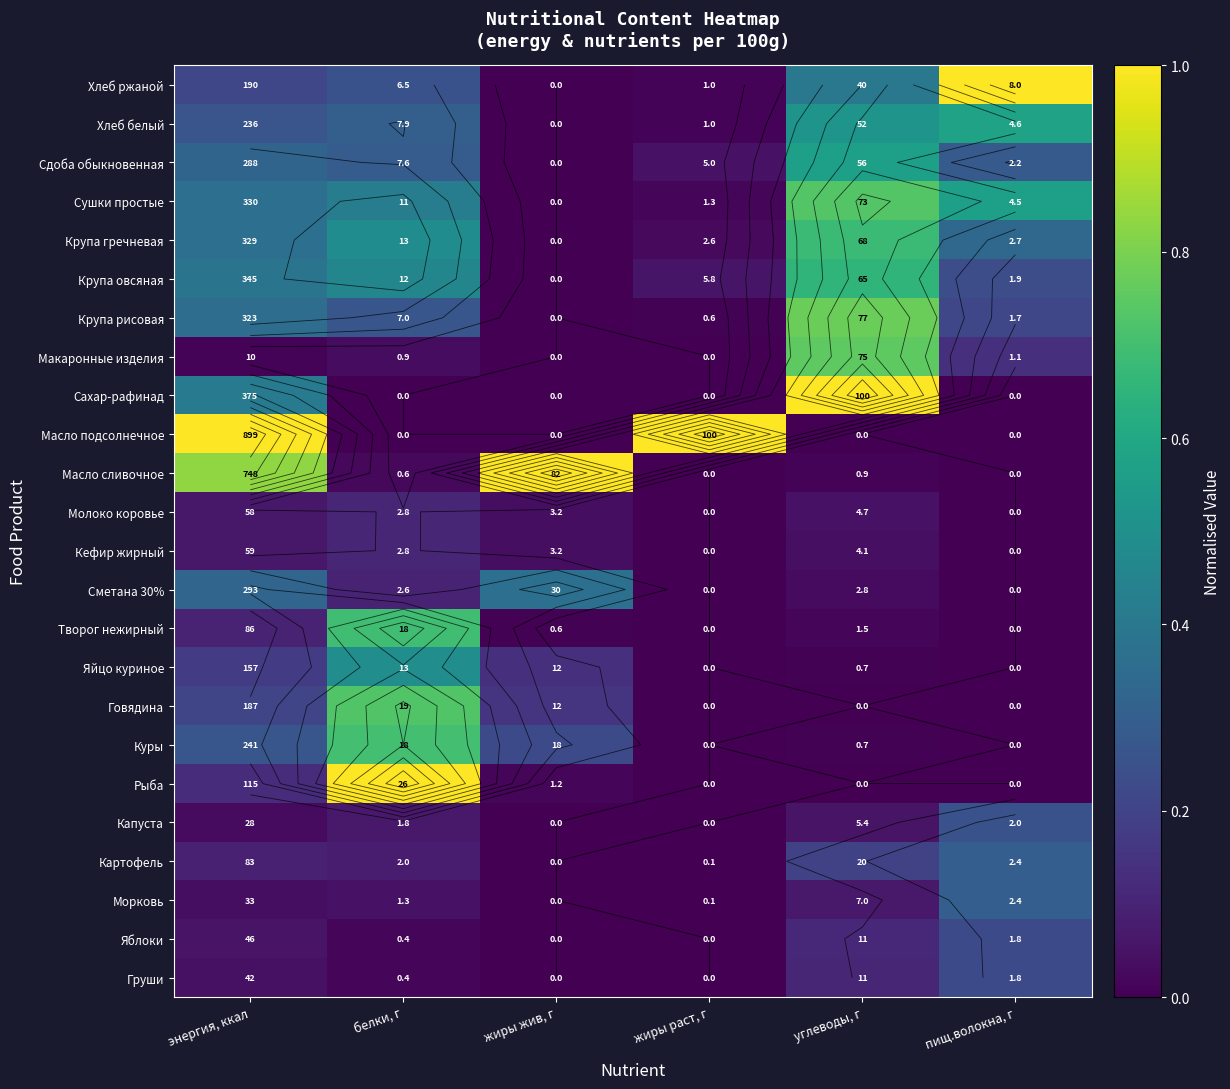

At белки, г, list the series in order from smallest to largest.

Сахар-рафинад, Масло подсолнечное, Яблоки, Груши, Масло сливочное, Макаронные изделия, Морковь, Капуста, Картофель, Сметана 30%, Молоко коровье, Кефир жирный, Хлеб ржаной, Крупа рисовая, Сдоба обыкновенная, Хлеб белый, Сушки простые, Крупа овсяная, Крупа гречневая, Яйцо куриное, Творог нежирный, Куры, Говядина, Рыба